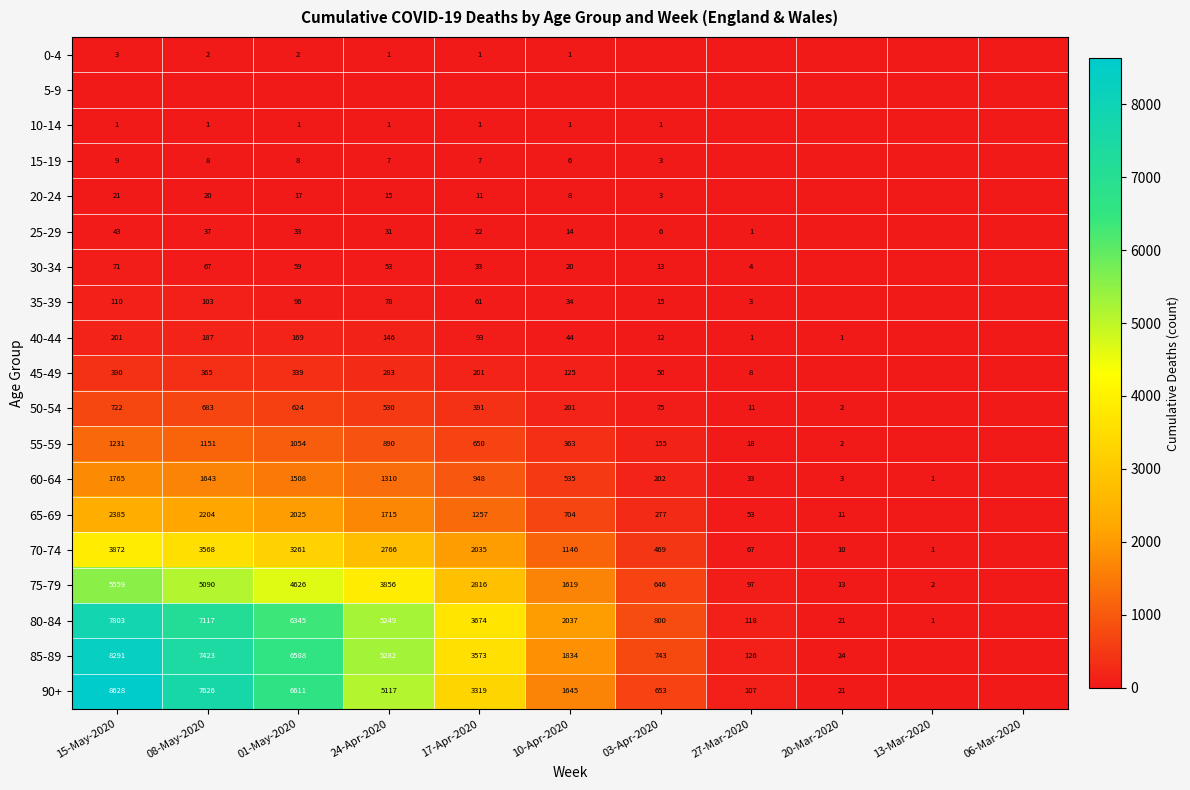

Is the value of 55-59 at 27-Mar-2020 greater than the value of 60-64 at 24-Apr-2020?

No